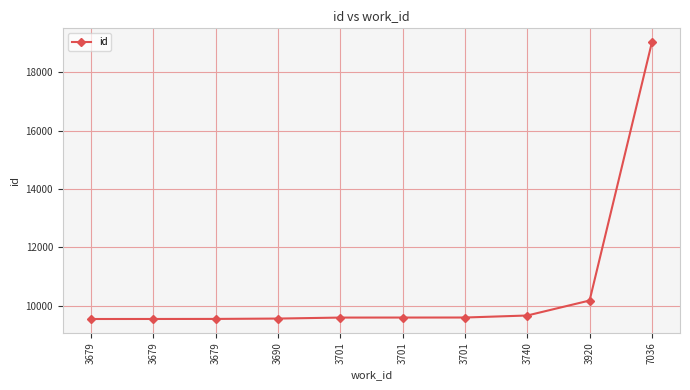

The chart shows a value of 12649 at 3701. True or false?

False